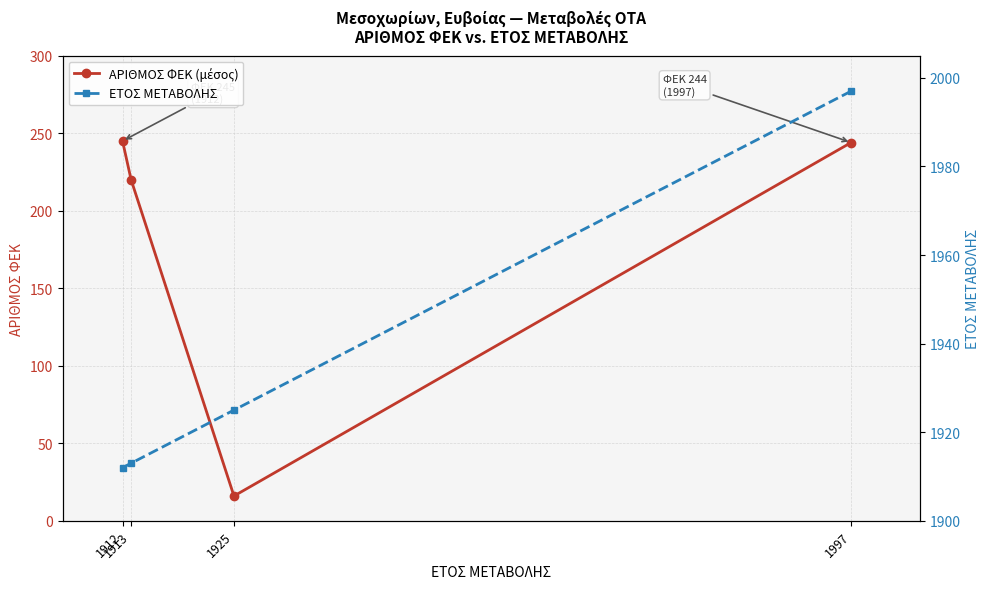

Which series has the largest total across all categories?

ΕΤΟΣ ΜΕΤΑΒΟΛΗΣ